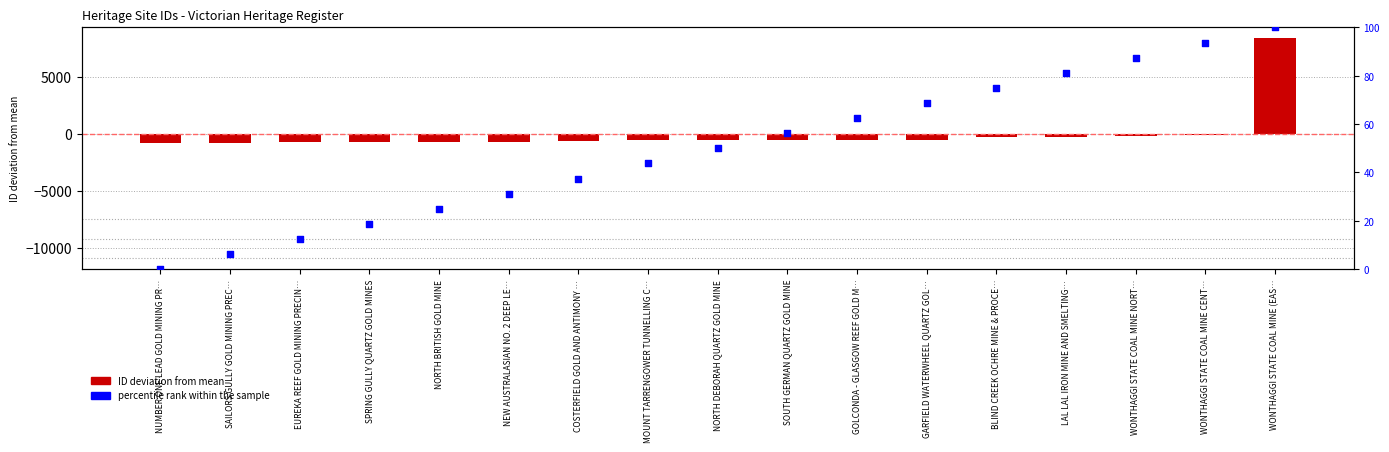

Which series reaches the minimum Y coordinate?

ID (deviation from mean)